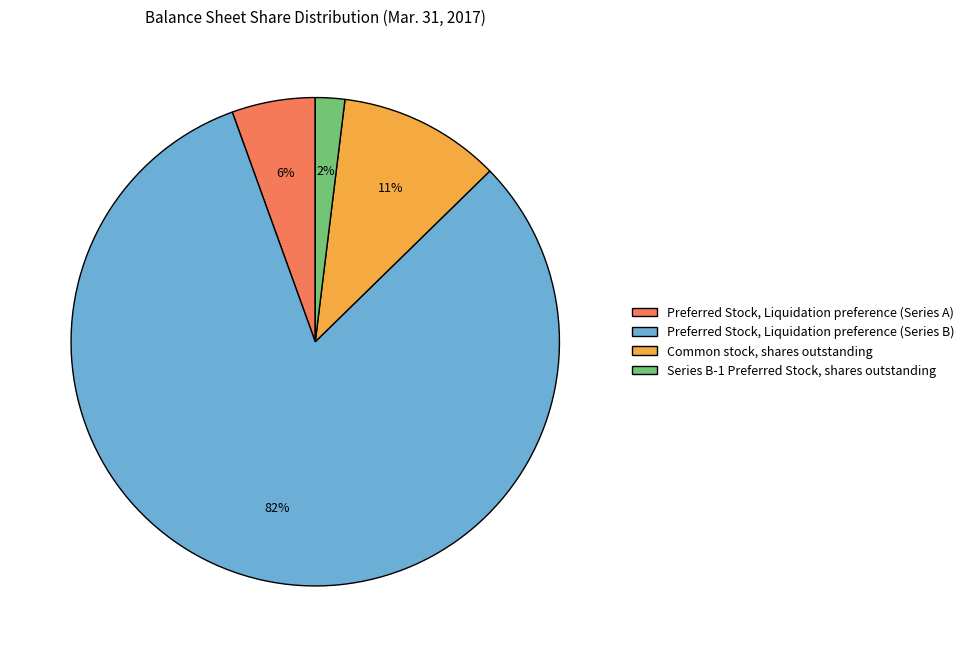

Which has a higher value, Common stock, shares outstanding or Series B-1 Preferred Stock, shares outstanding?

Common stock, shares outstanding